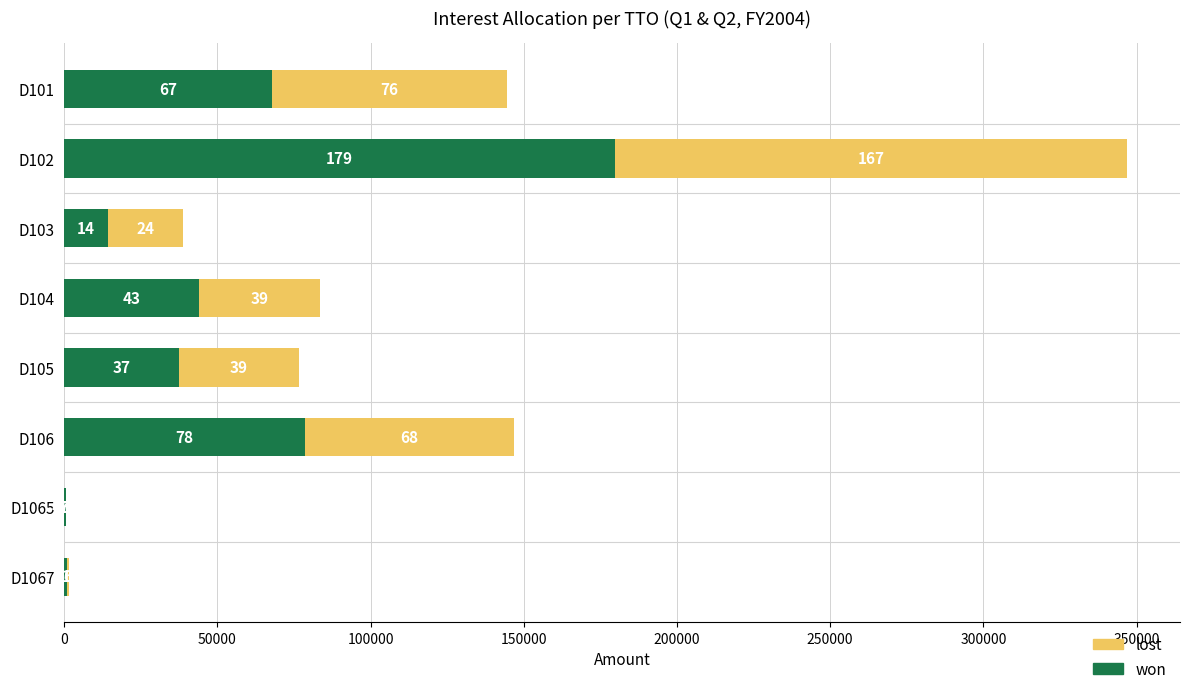

What are all the series names shown in the legend?

lost, won